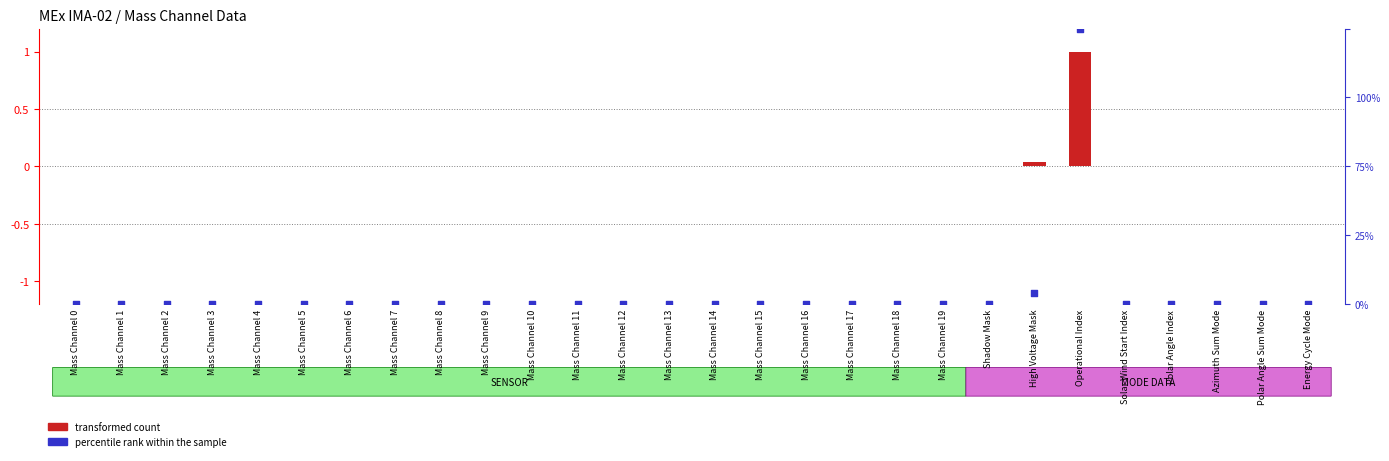

At how many categories does at least one series exceed 12?

1